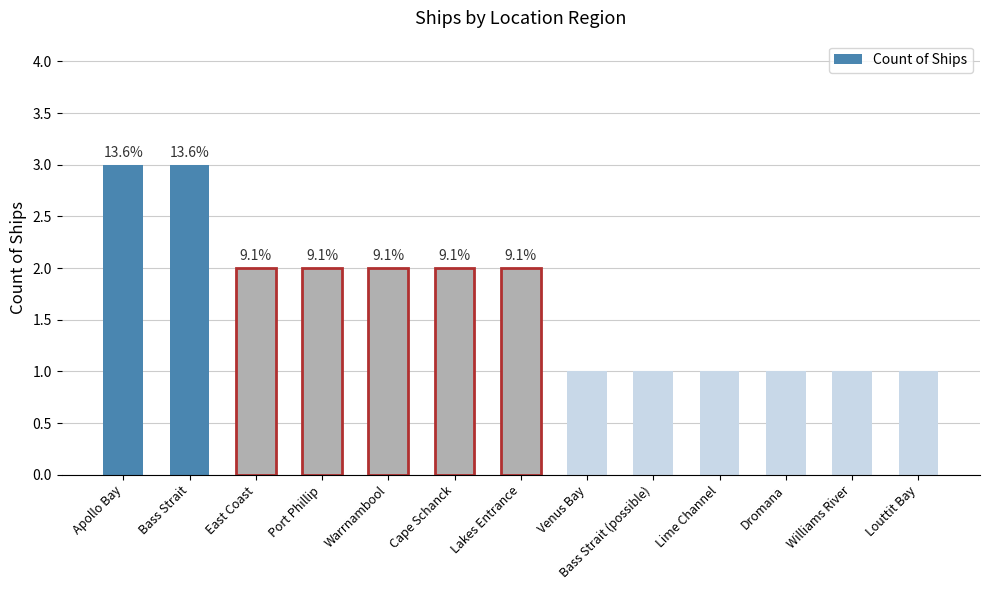

Reading left to right, extract all data points from this chart.

Apollo Bay=3	Bass Strait=3	East Coast=2	Port Phillip=2	Warrnambool=2	Cape Schanck=2	Lakes Entrance=2	Venus Bay=1	Bass Strait (possible)=1	Lime Channel=1	Dromana=1	Williams River=1	Louttit Bay=1